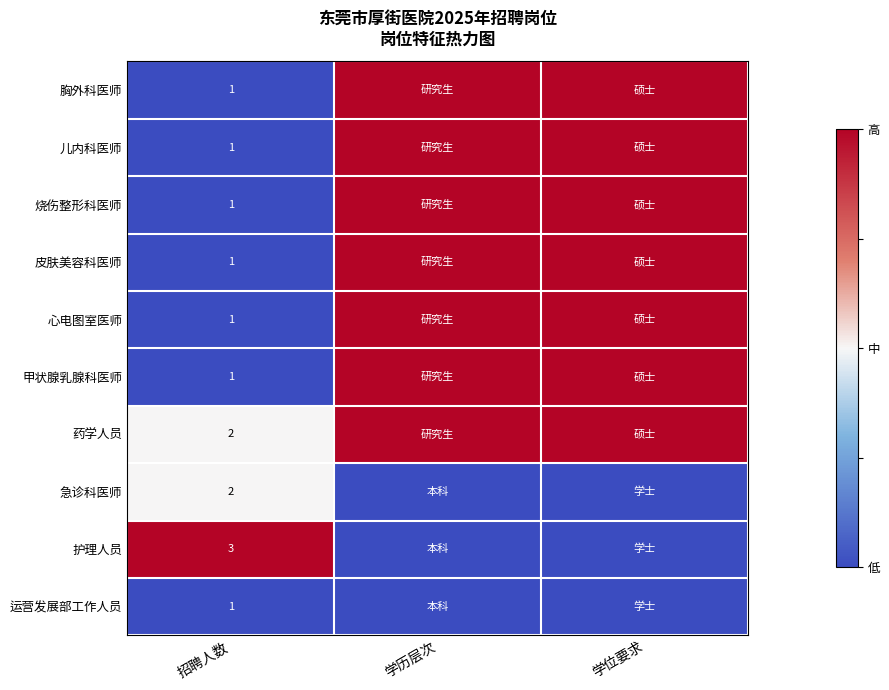

The 烧伤整形科医师 series shows 1 at 招聘人数. True or false?

True